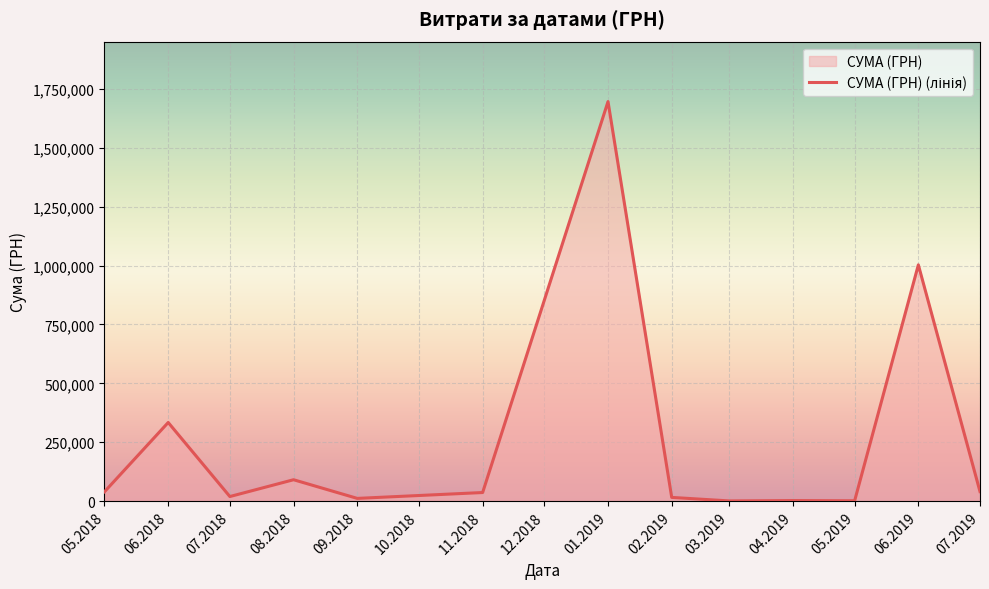

What is the minimum value shown in the chart?

1168.8